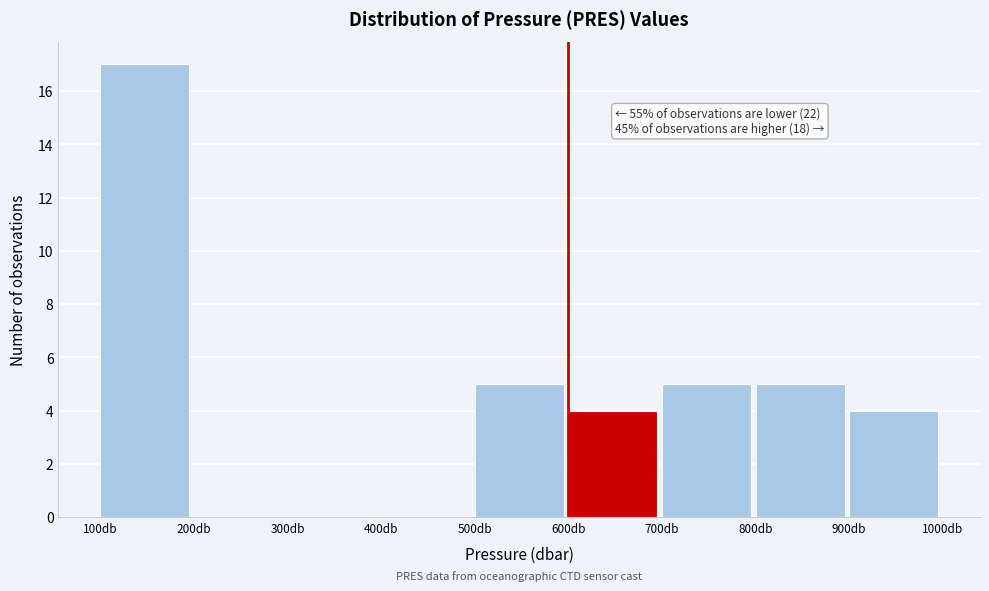

Which range on the x-axis has the tallest bar?

100 to 200